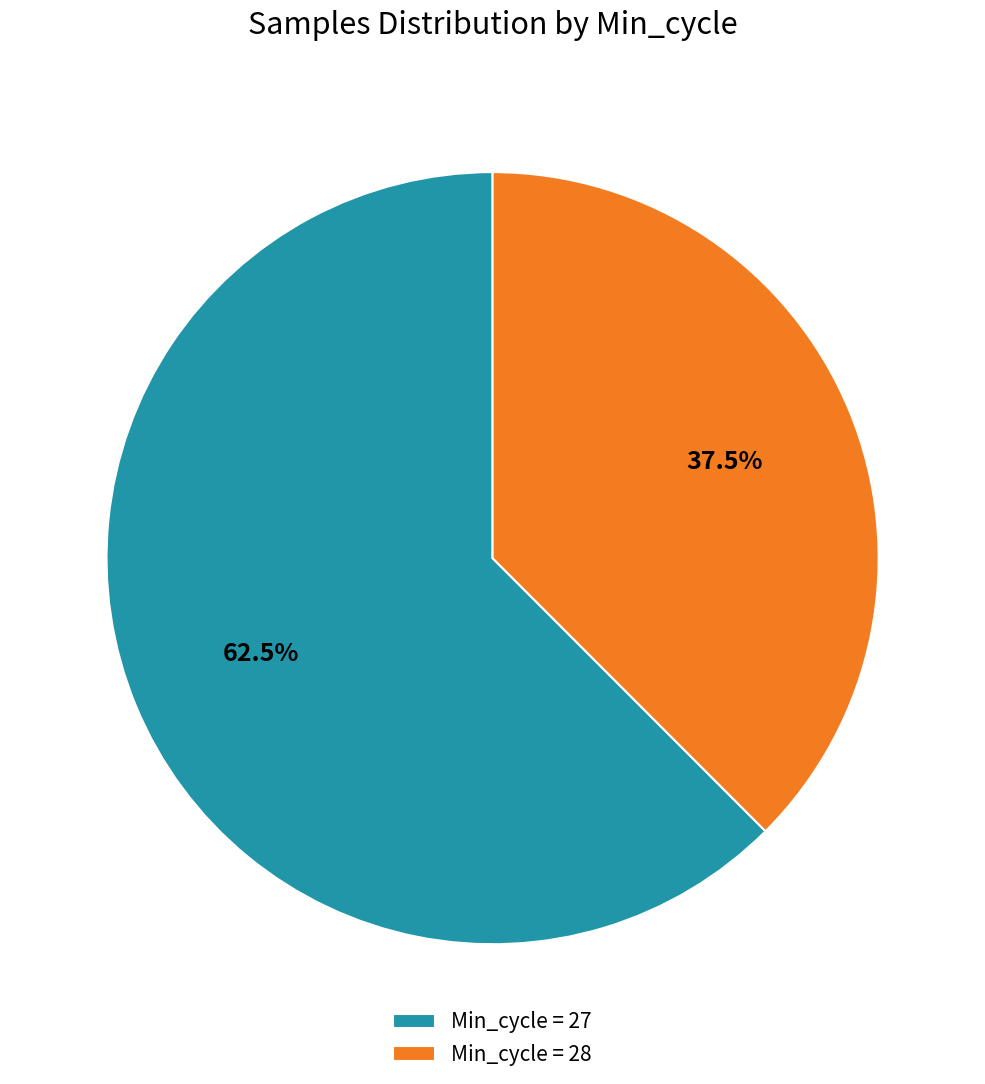

Which category has the smallest portion of the pie?

Min_cycle = 28